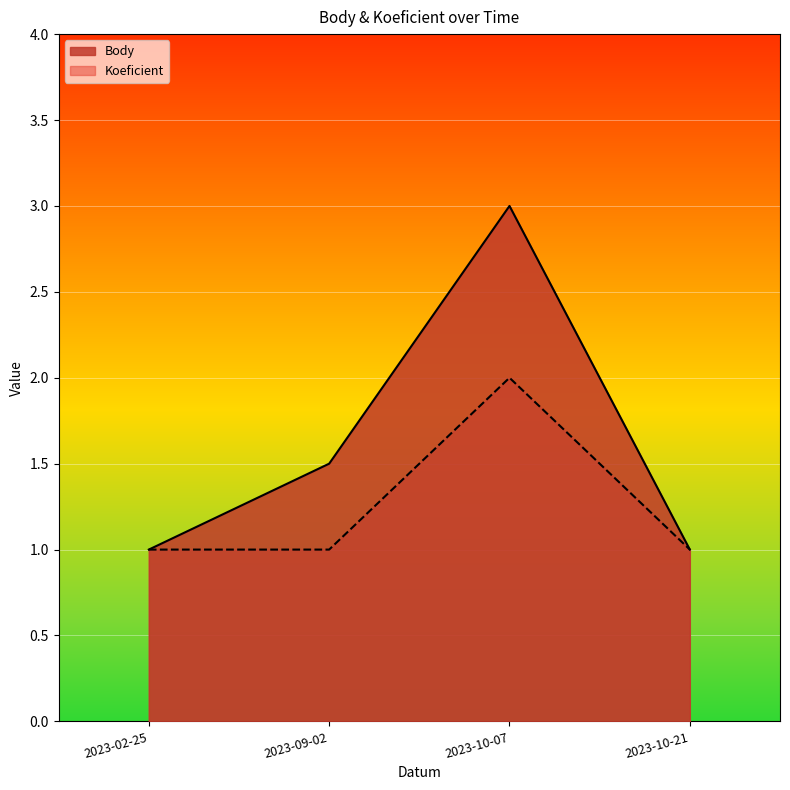

True or false: Koeficient has a value of 0.4 at 2023-10-21.

False